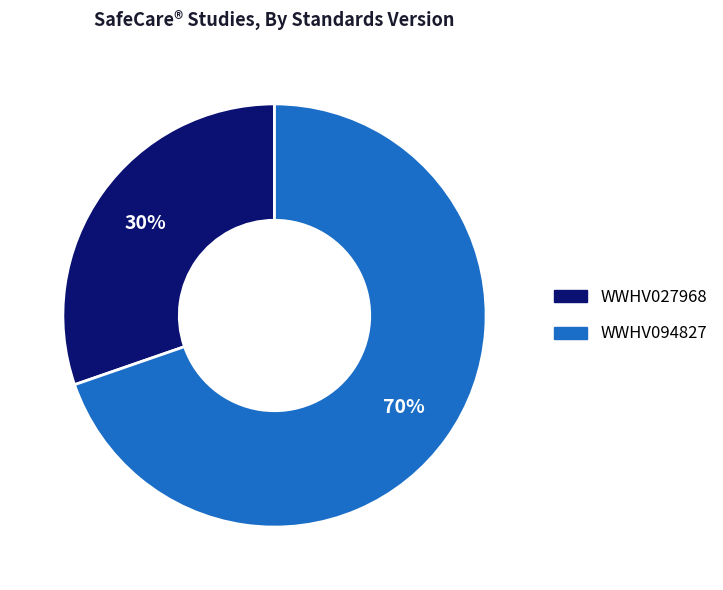

To the nearest percent, what percentage of the pie is WWHV094827?

70%